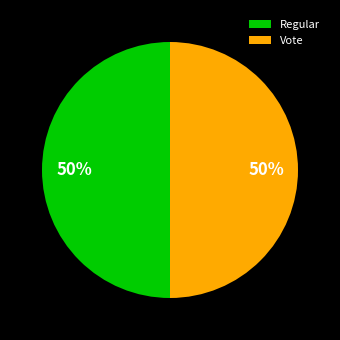

Combined, do Regular and Vote account for over 50%?

Yes